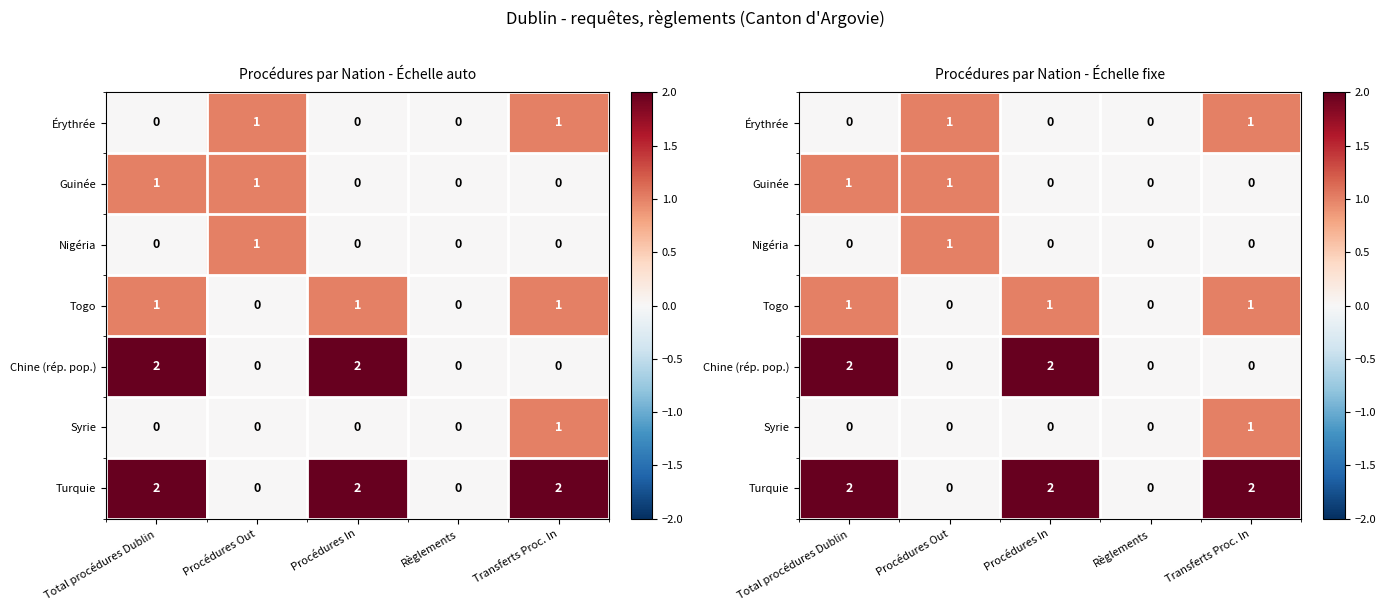

How many data points in Érythrée are above 0?

2